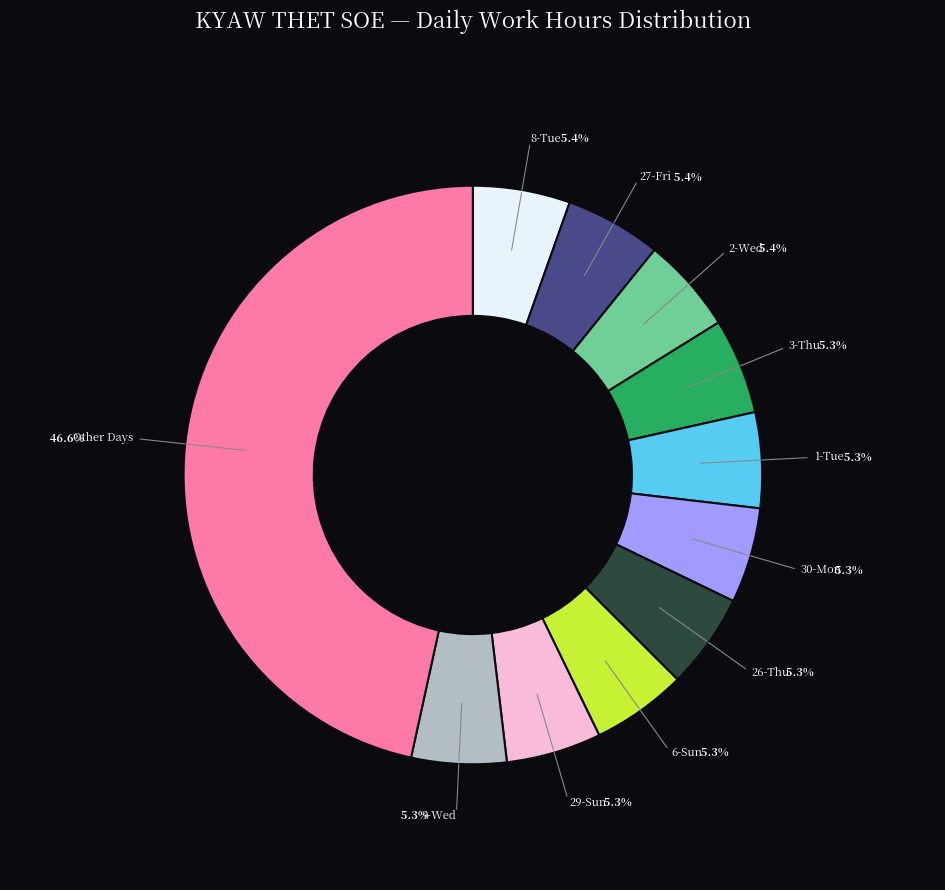

How much of the chart is everything except Other Days?

53.4%